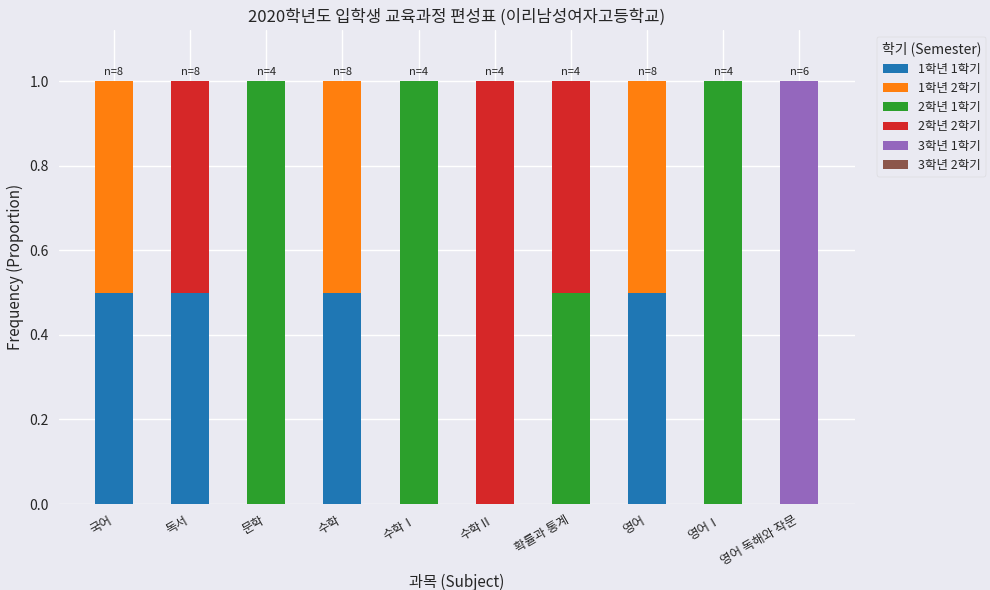

The value of 1학년 1학기 at 독서 is 0.3. True or false?

False